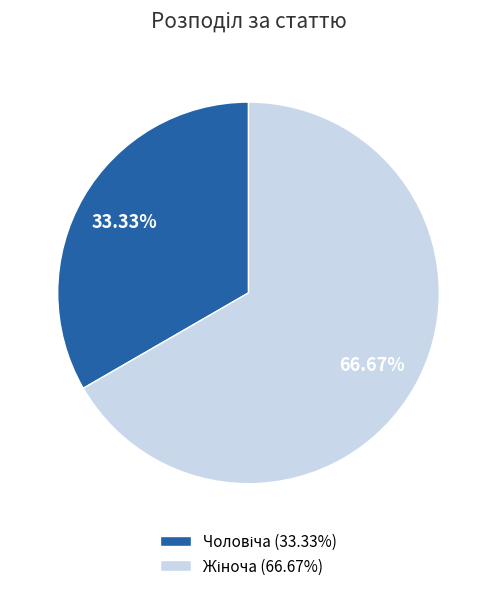

Count the number of slices in the pie.

2